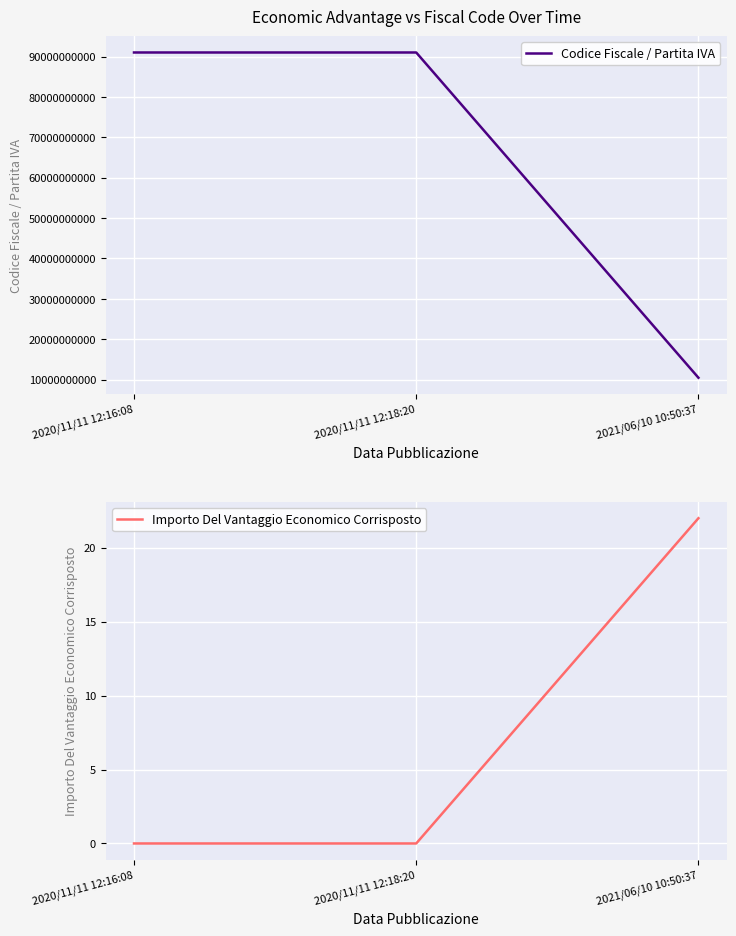

What is the spread (max minus min) of values at 2021/06/10 10:50:37?

10470110983